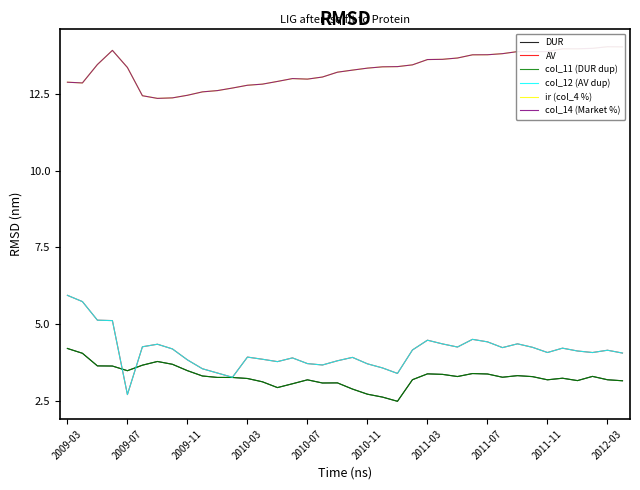

The value of ir (col_4 %) at 19 is 13.3. True or false?

True